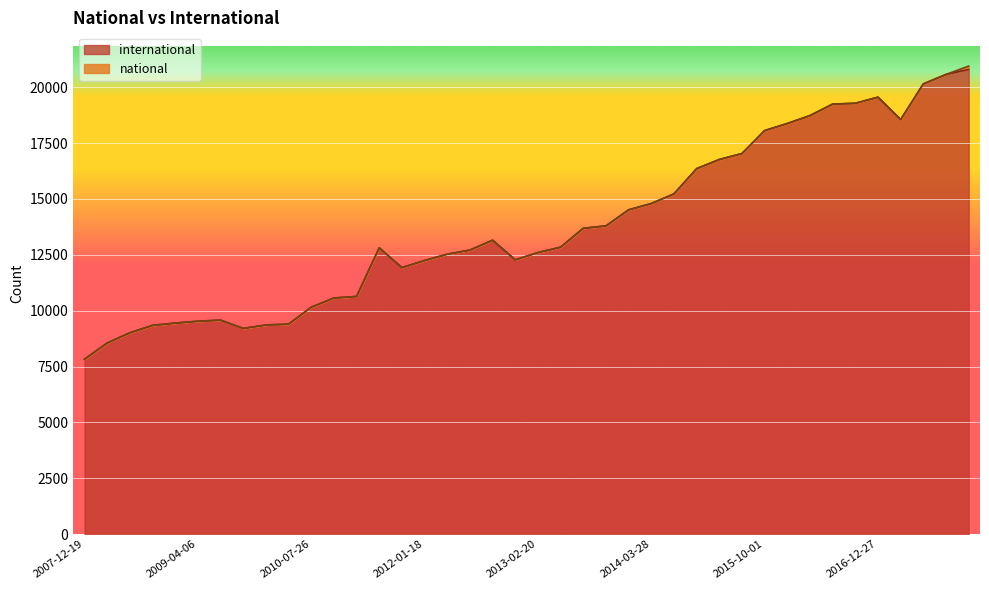

Approximately how many times larger is the value at 2008-04-01 compared to 2016-01-04?

0.5